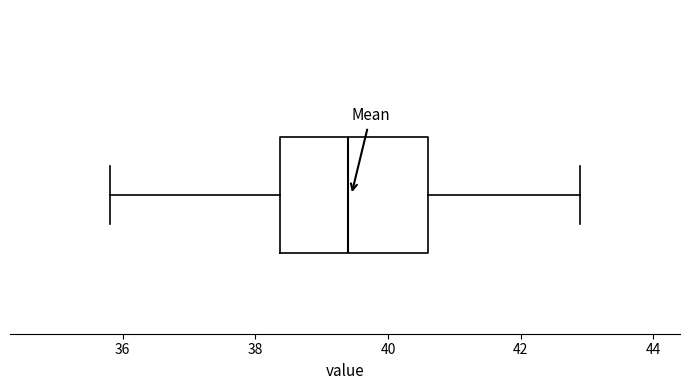

Read this box plot against the x-axis: the position of the median line, the range covered by the box, and the ends of both whiskers. The values are not printed on the chart, so give them approximately, as read against the axis.

median 39.4, box 38.4 to 40.6, whiskers 35.8 to 43.0